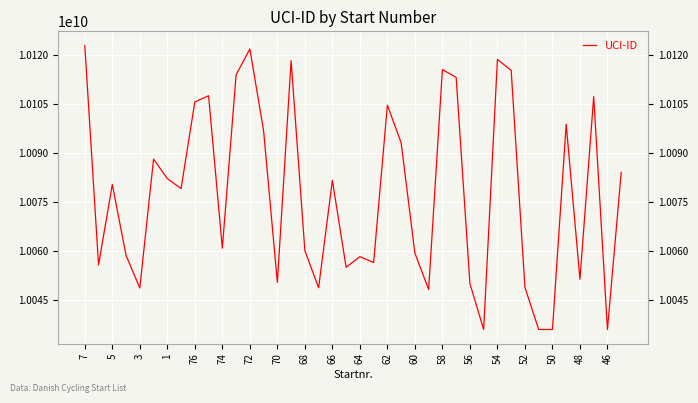

What is the maximum value shown in the chart?

10122967082